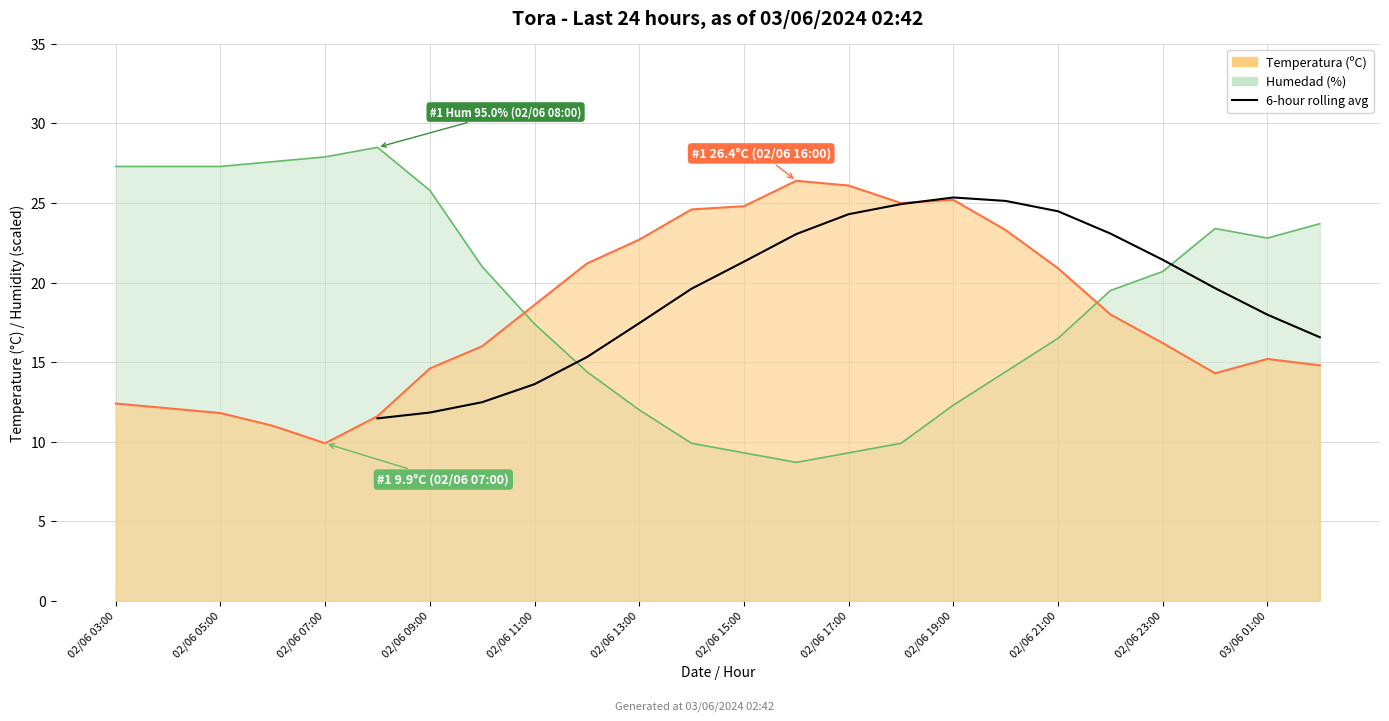

What is the value of the 6th point from the left?

17.4